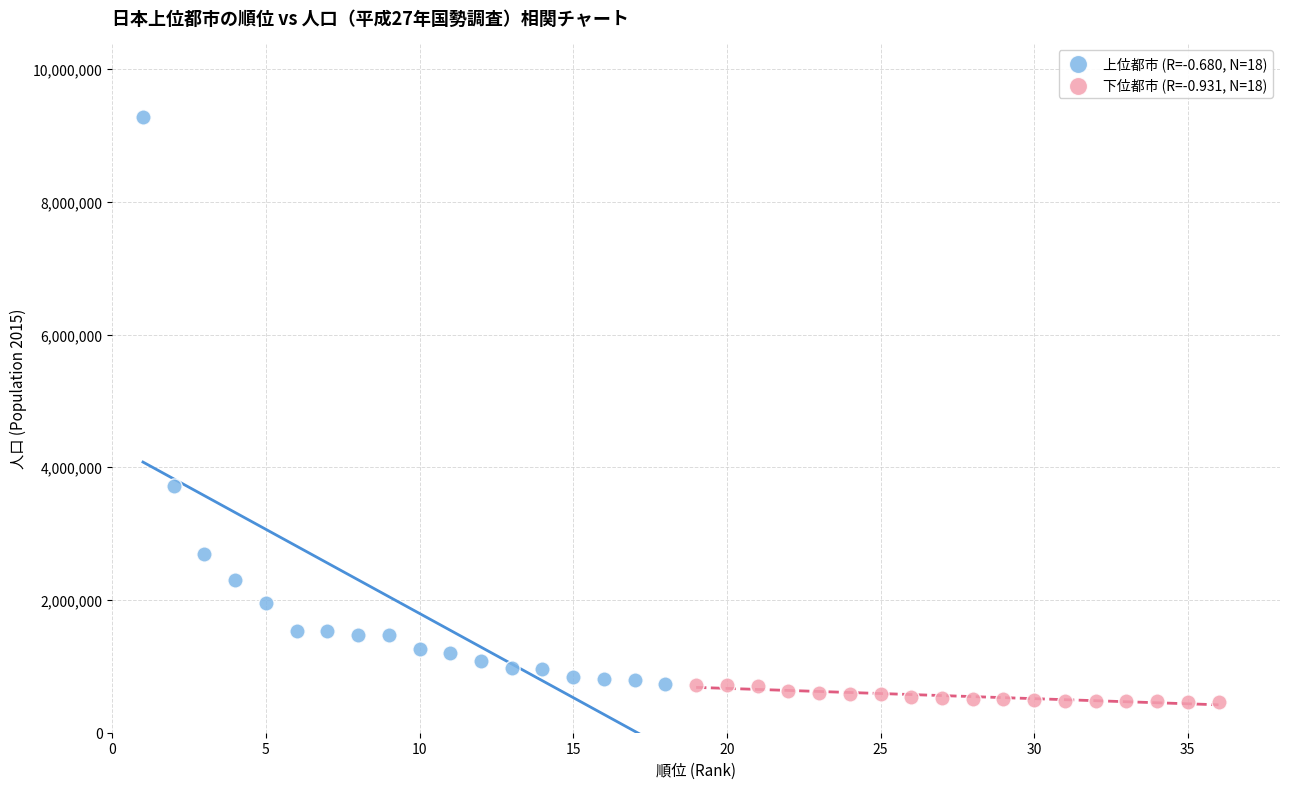

Which series has the largest Y range (max minus min)?

上位都市 (R=-0.680, N=18)